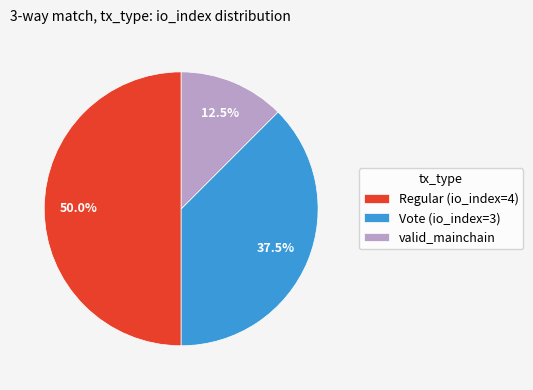

How many segments does this pie chart have?

3